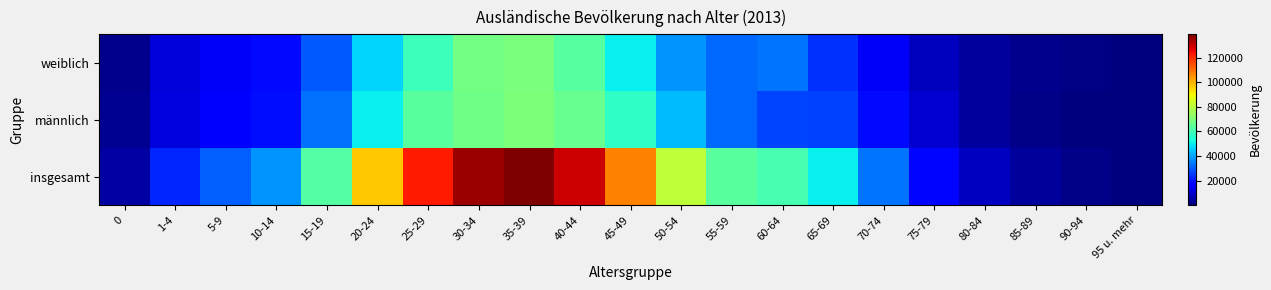

What is the difference between the highest and lowest values at 85-89?

2111